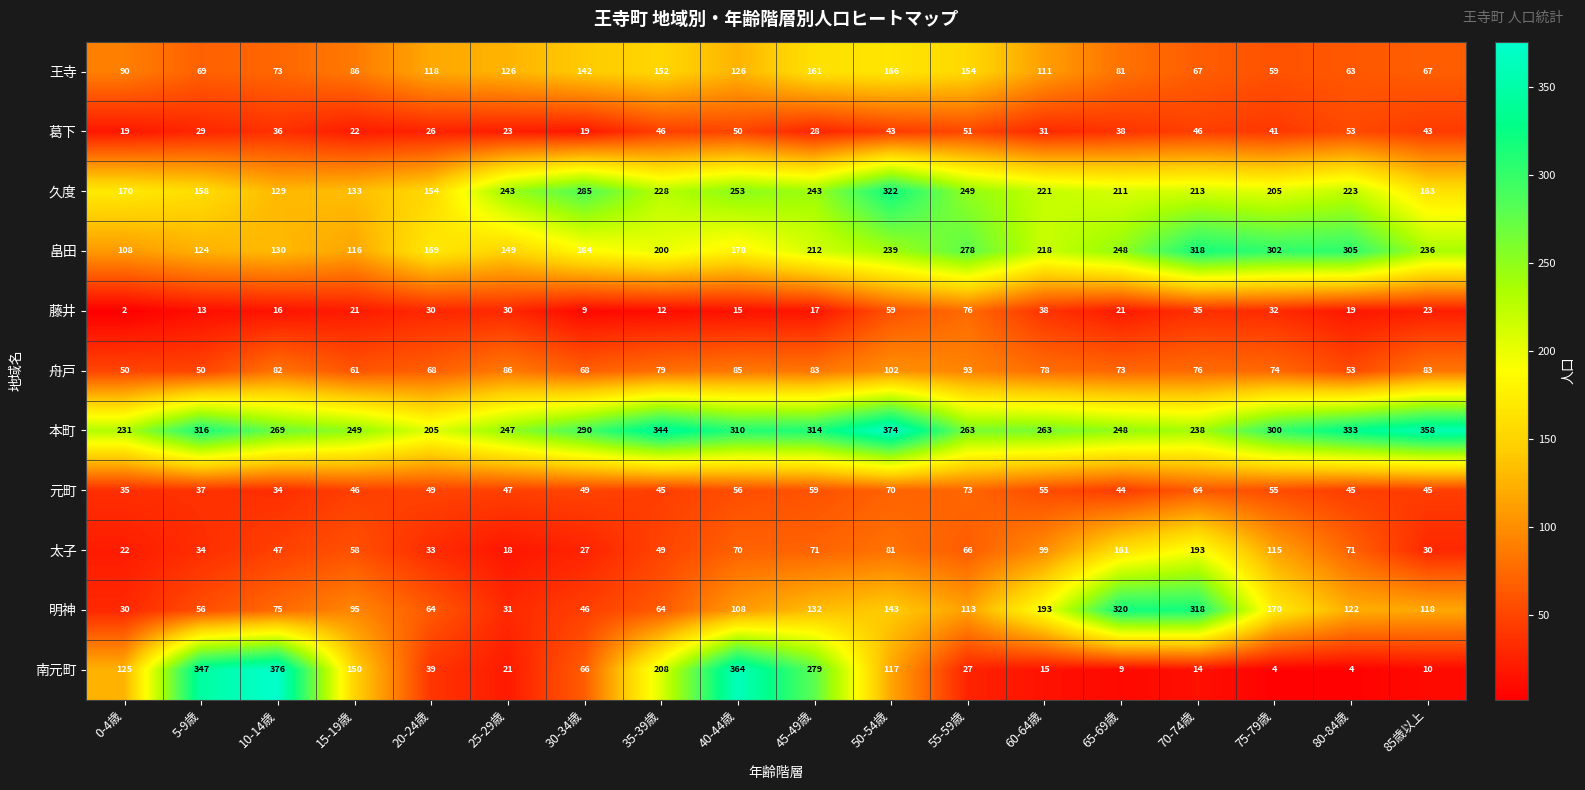

What is the difference between the 元町 values at 60-64歳 and 80-84歳?

10